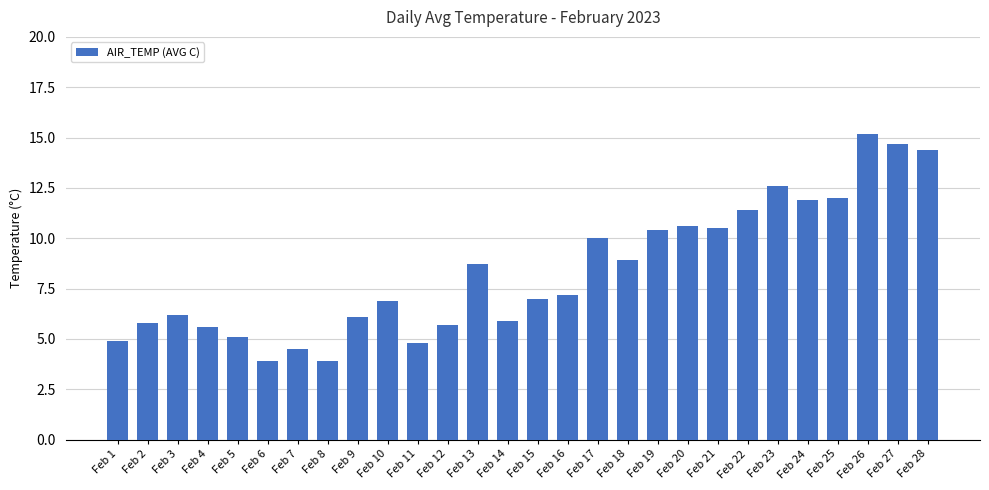

How many bars are there in total?

28